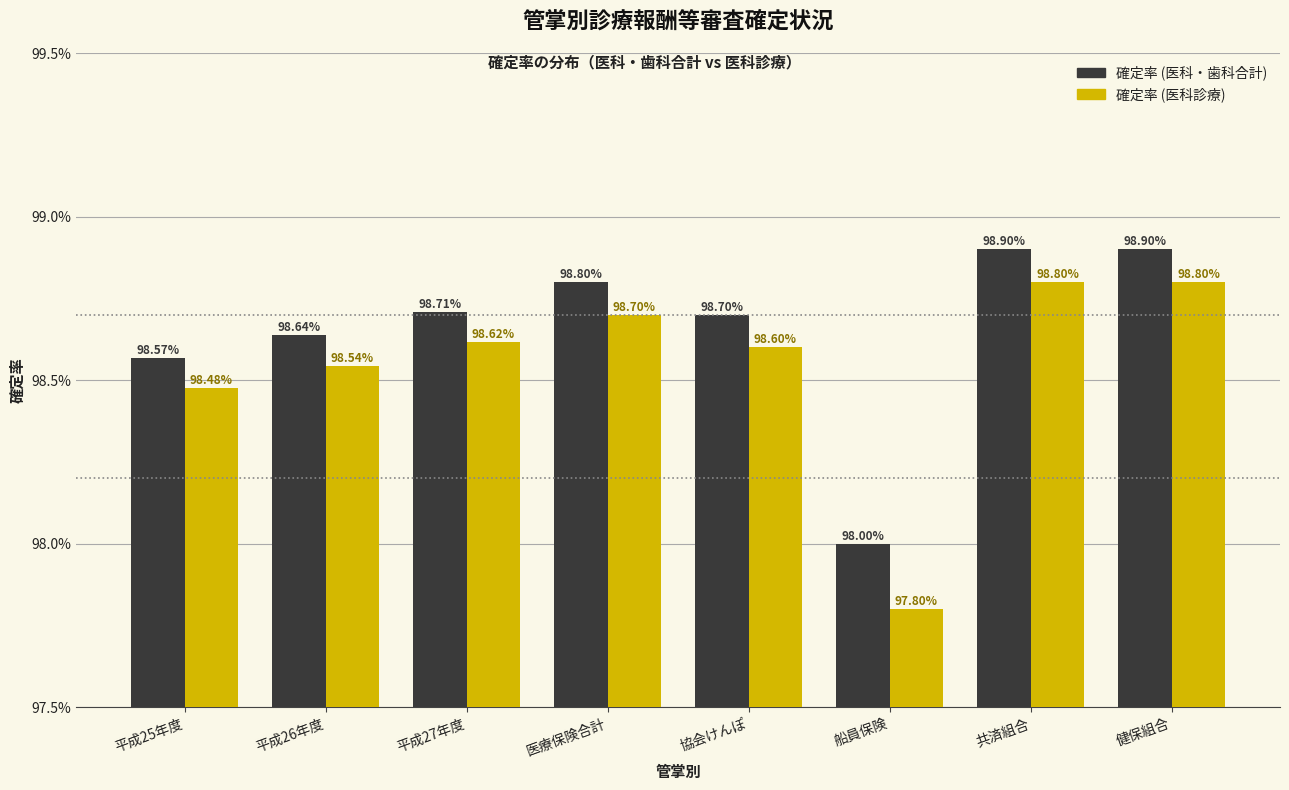

What is the sum of the 確定率 (医科・歯科合計) values at 協会けんぽ and 平成27年度?

197.4